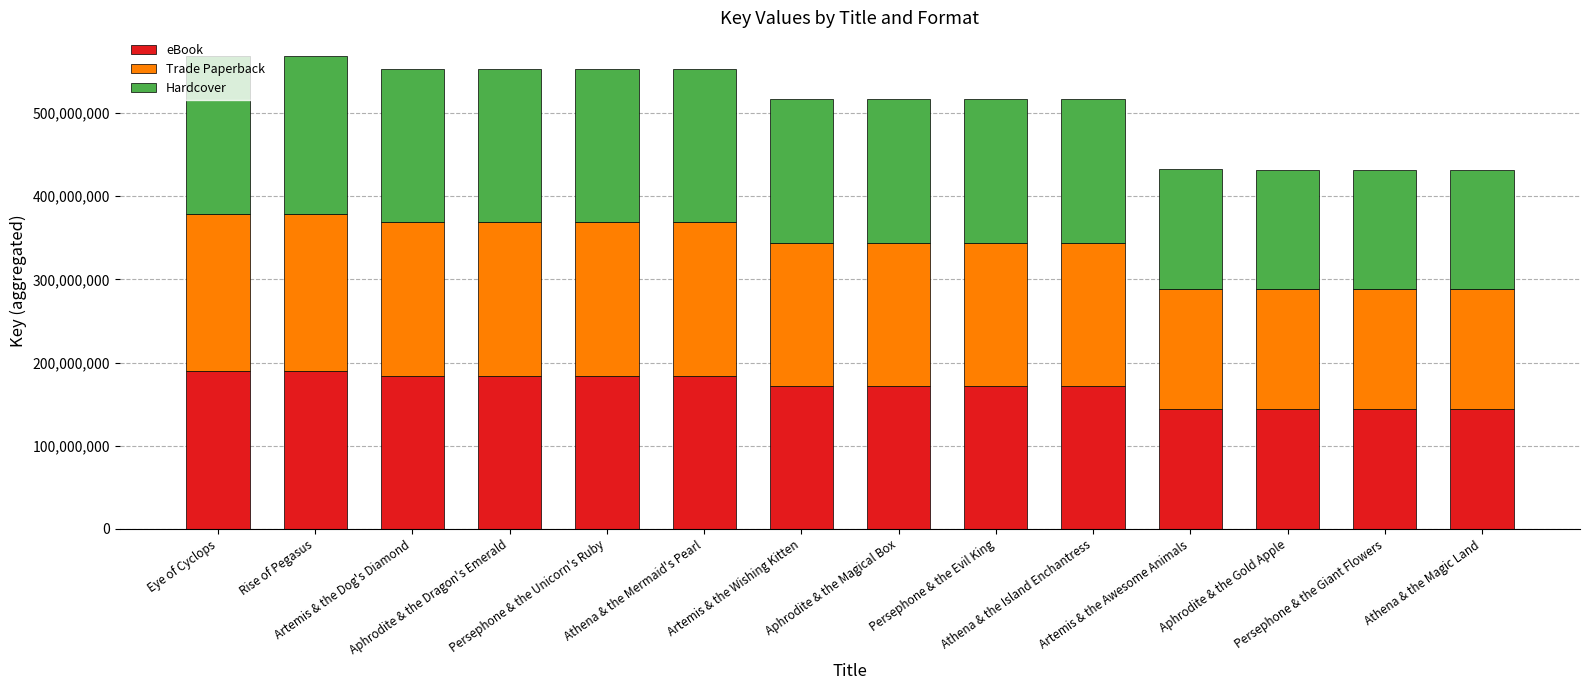

The value of eBook at Athena & the Magic Land is 37447689. True or false?

False